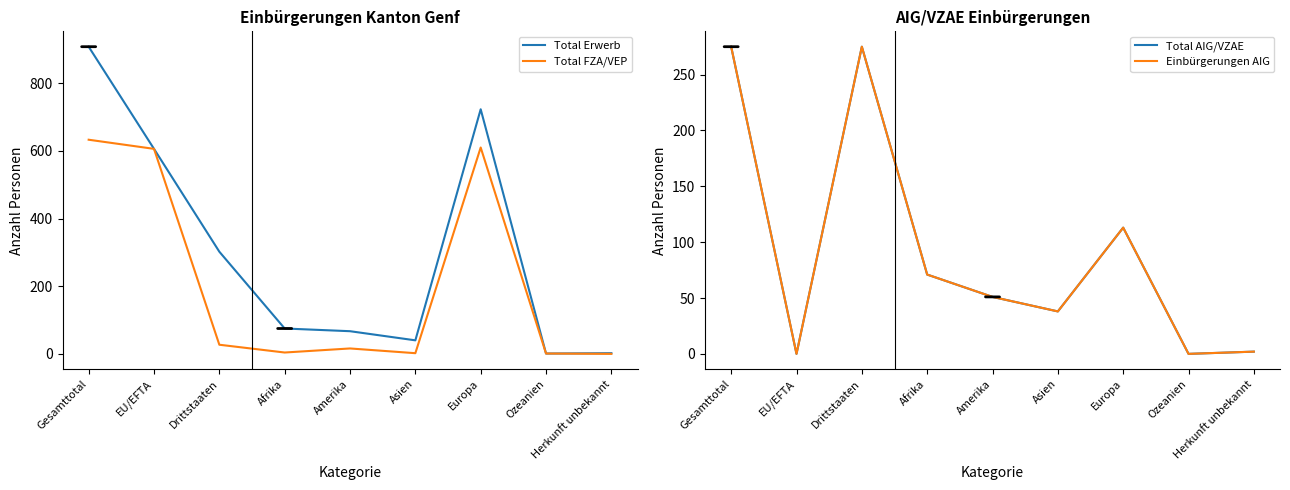

Which has a higher value, Gesamttotal or Drittstaaten?

Gesamttotal